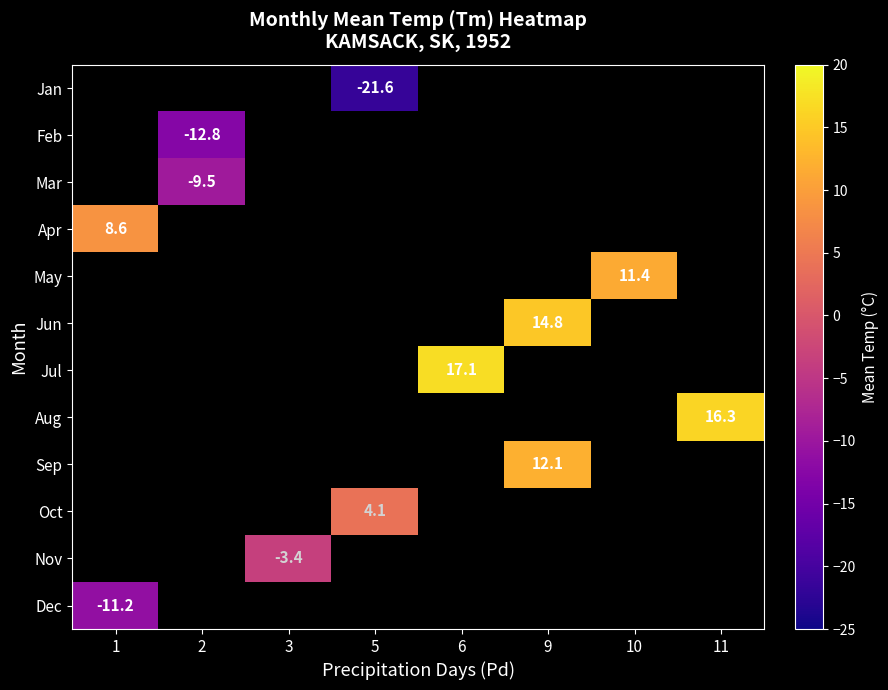

Which category has the lowest value in the May series?

1